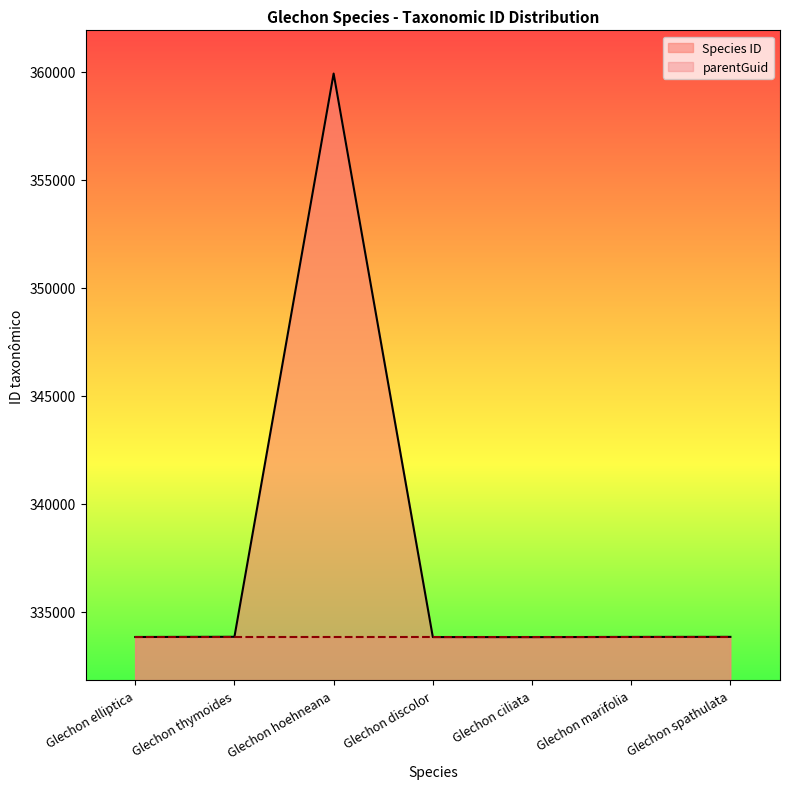

What is the ratio of the value at Glechon spathulata to the value at Glechon discolor?

1.0